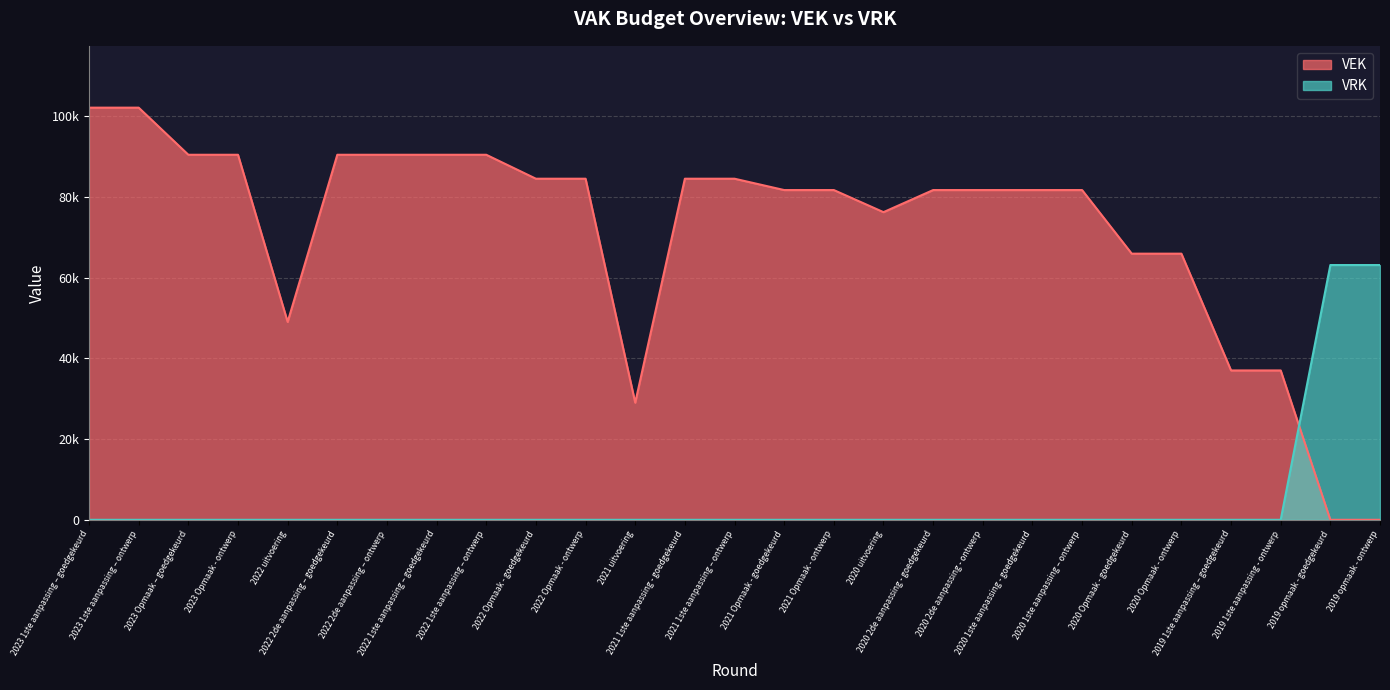

How many interior local valleys does the VEK series have?

3